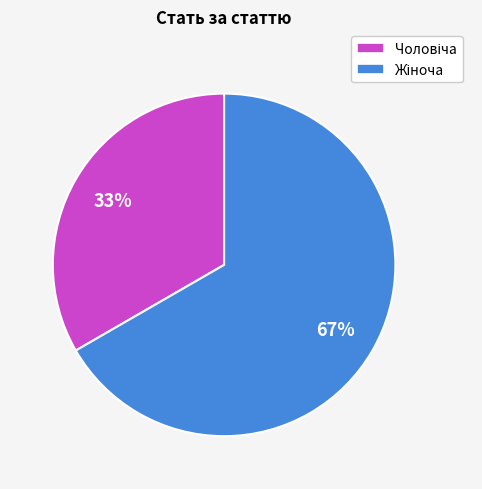

Does any single category account for the majority?

Yes